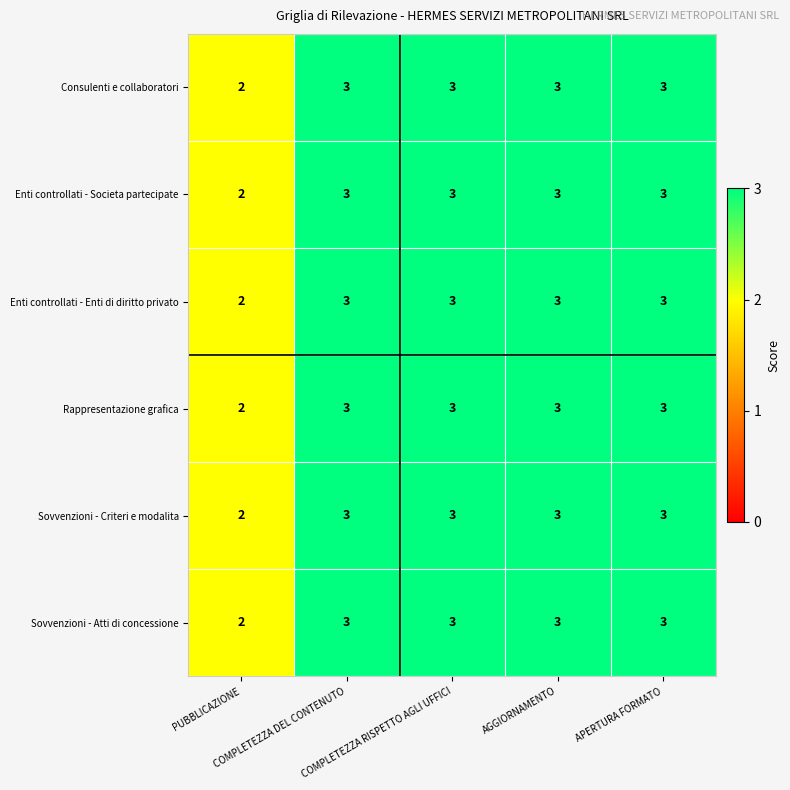

What is the maximum value for Enti controllati - Enti di diritto privato?

3